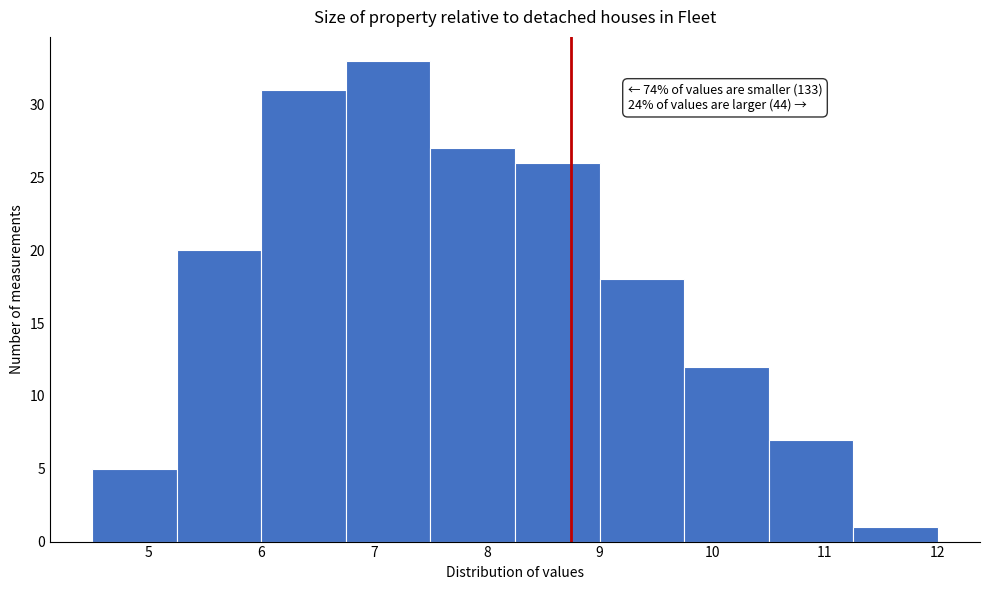

Over which range of the x-axis is the bar tallest?

6.75 to 7.50